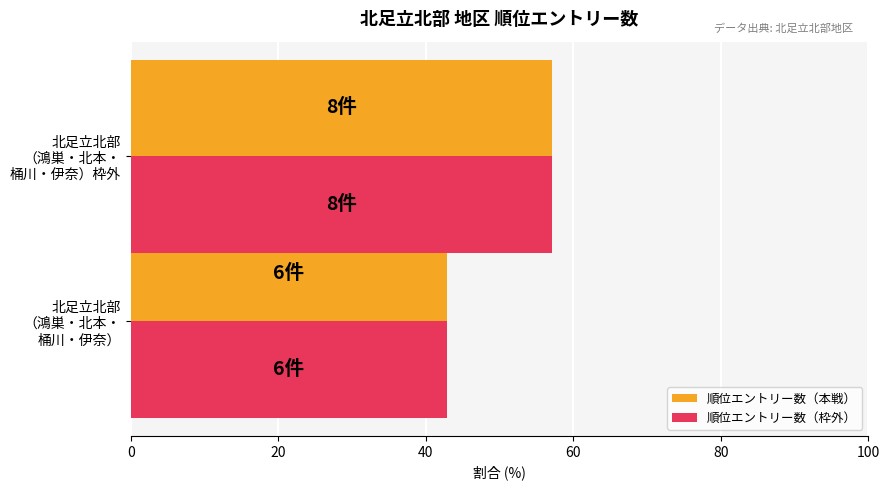

What is the difference between the maximum and minimum values in the 順位エントリー数（本戦） series?

14.3